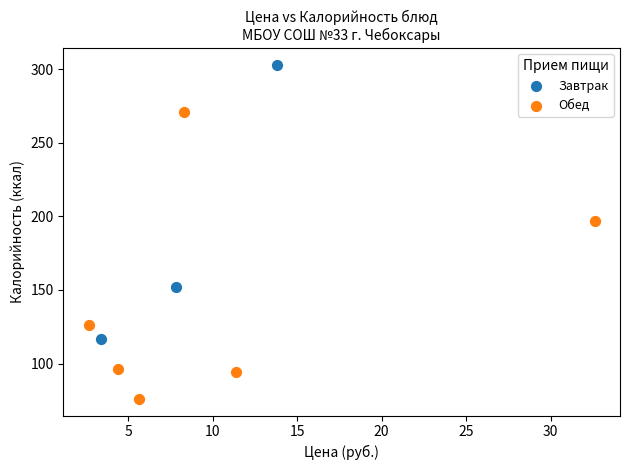

Which series has the widest spread of Y values?

Обед